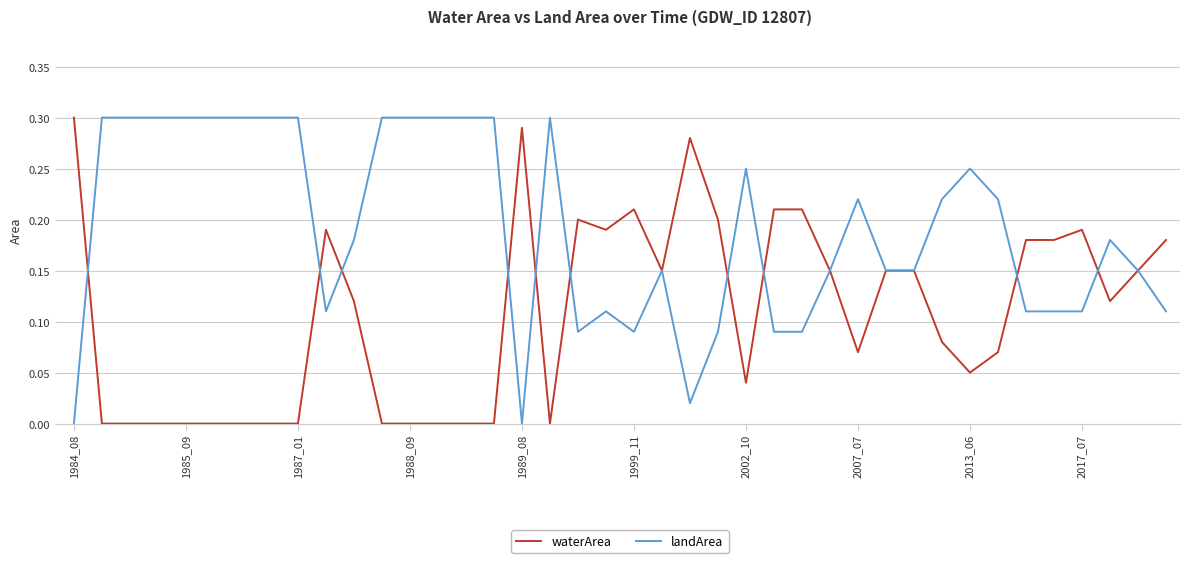

Which series has the largest total across all categories?

landArea